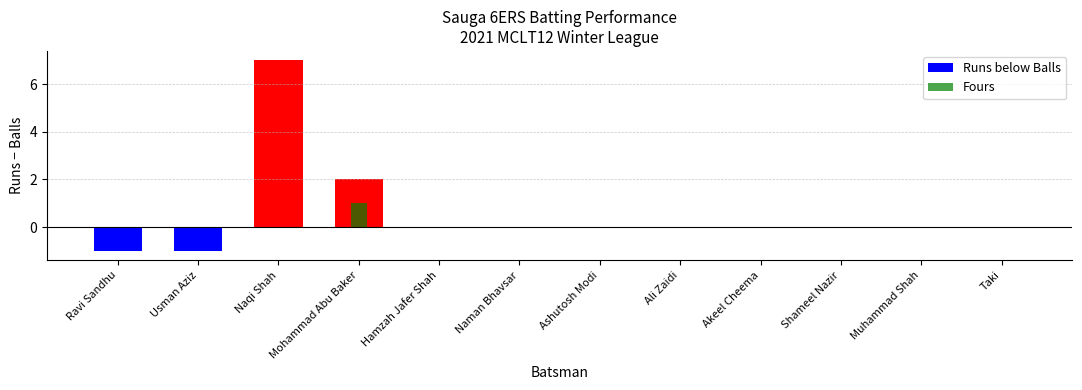

Does the chart contain stacked bars?

No